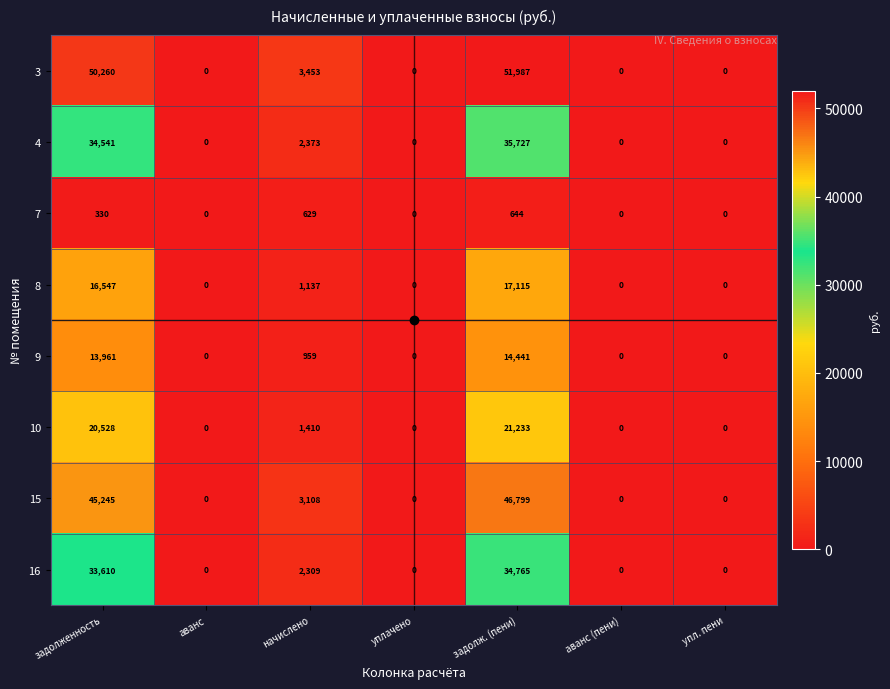

What is the total value across all series at задолж. (пени)?

222711